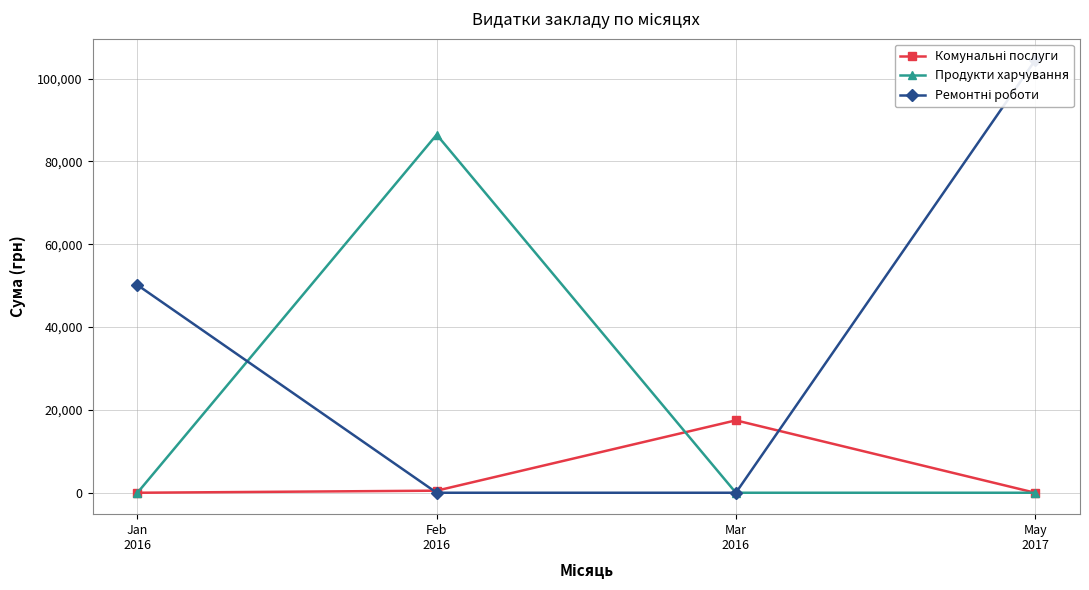

Rank the series at Feb
2016 from highest to lowest value.

Продукти харчування, Комунальні послуги, Ремонтні роботи